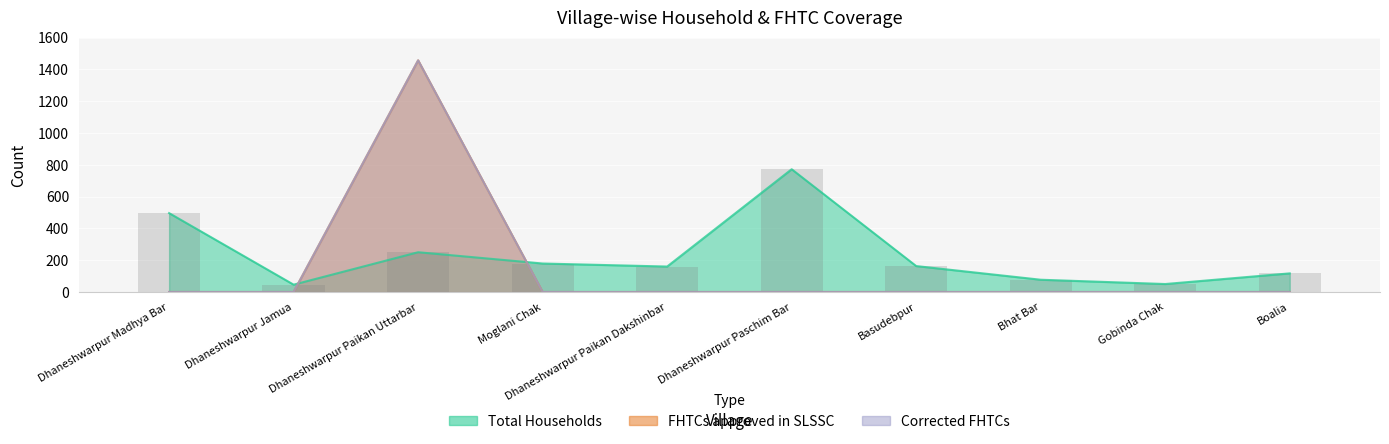

What is the difference between the maximum and minimum values in the Total Households series?

726